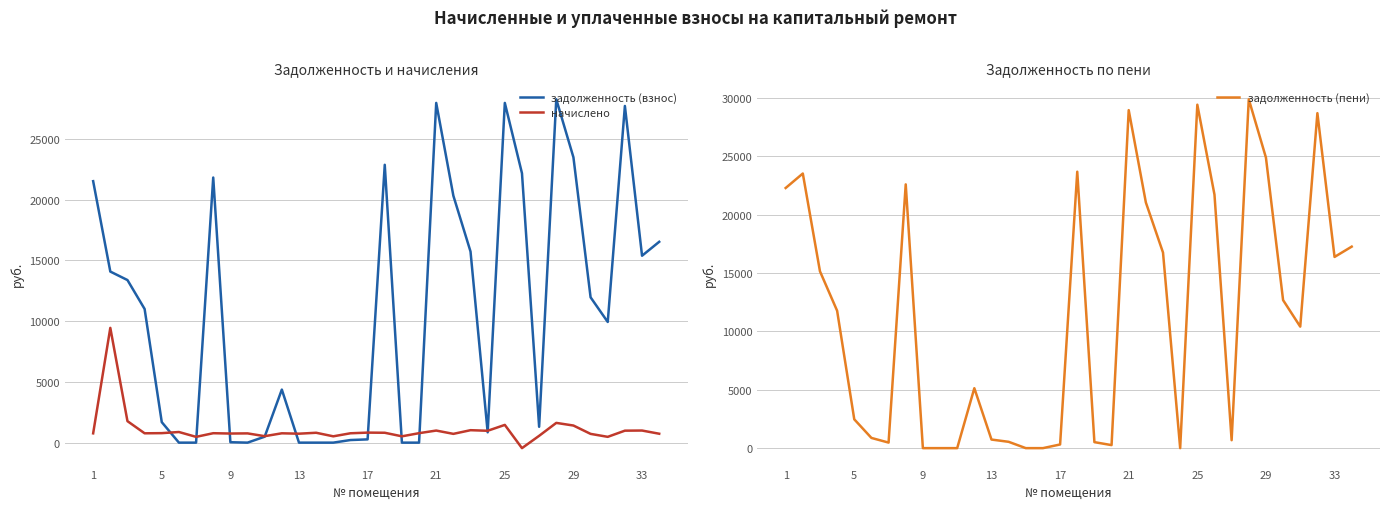

Which has a higher value, 12 or 15?

15